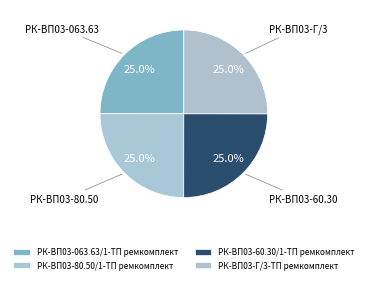

Between РК-ВП03-Г/3-ТП ремкомплект and РК-ВП03-80.50/1-ТП ремкомплект, which is larger?

РК-ВП03-Г/3-ТП ремкомплект